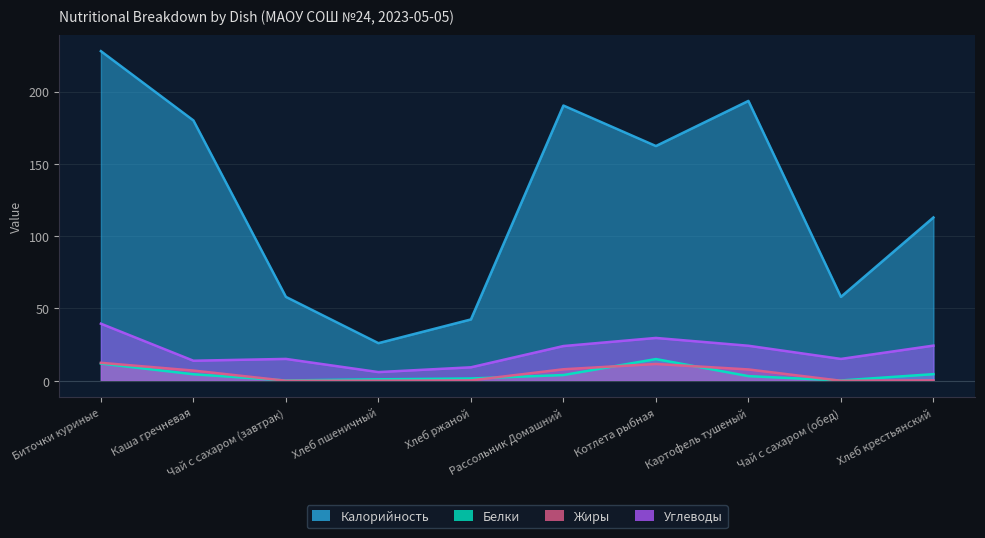

What is the total value across all series at Чай с сахаром (обед)?

73.3